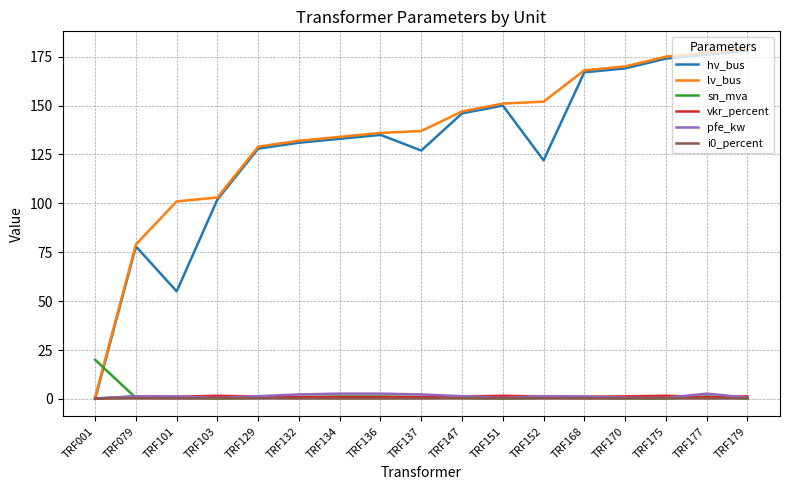

What is the average value of the i0_percent series?

0.3